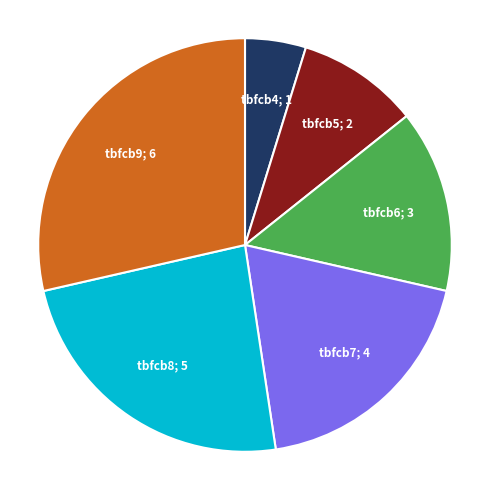

The tbfcb5 slice represents 1% of the pie. True or false?

False